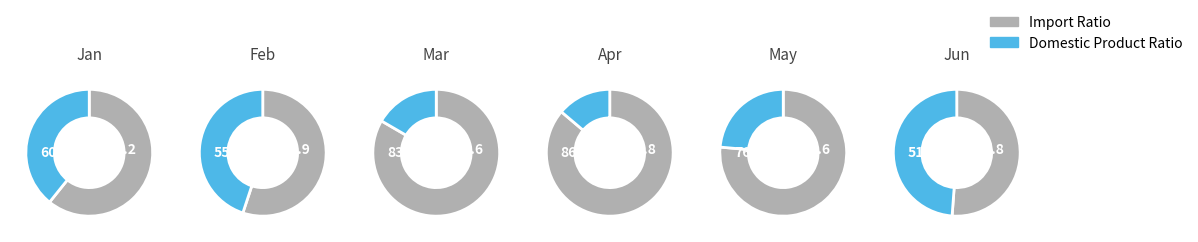

To the nearest percent, what is the difference between the pct75 and pct25 slice percentages?

5%